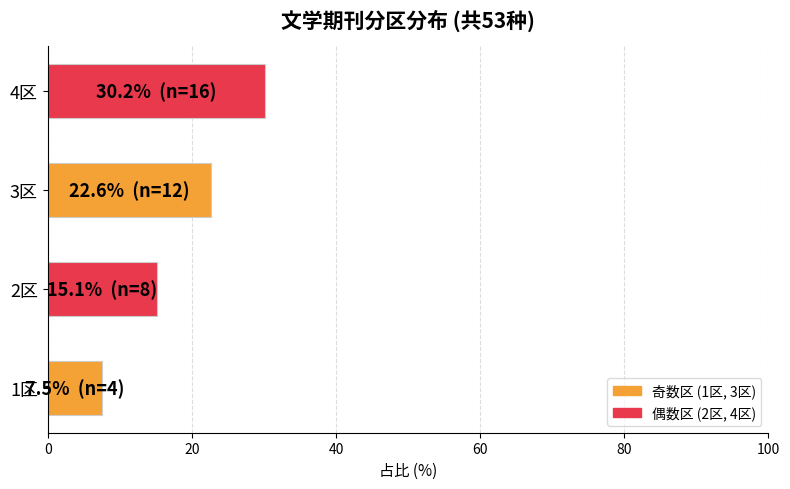

Reading top to bottom, transcribe all the data shown in this chart.

30.2	22.6	15.1	7.5